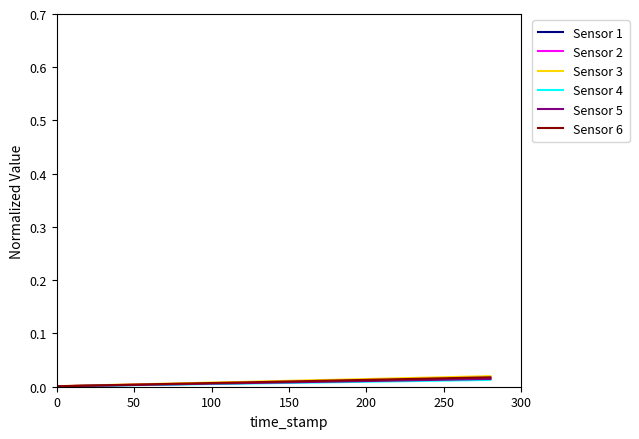

How many lines are shown in the chart?

6